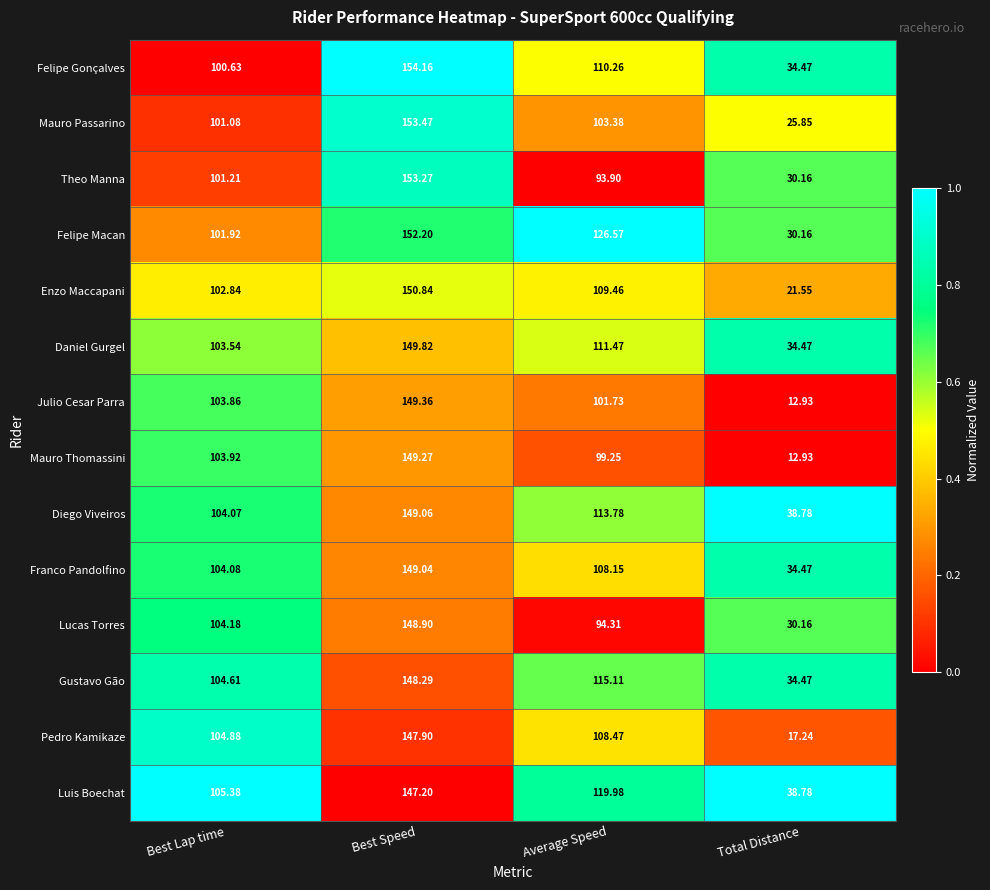

At which category is the sum across all series the highest?

Best Speed